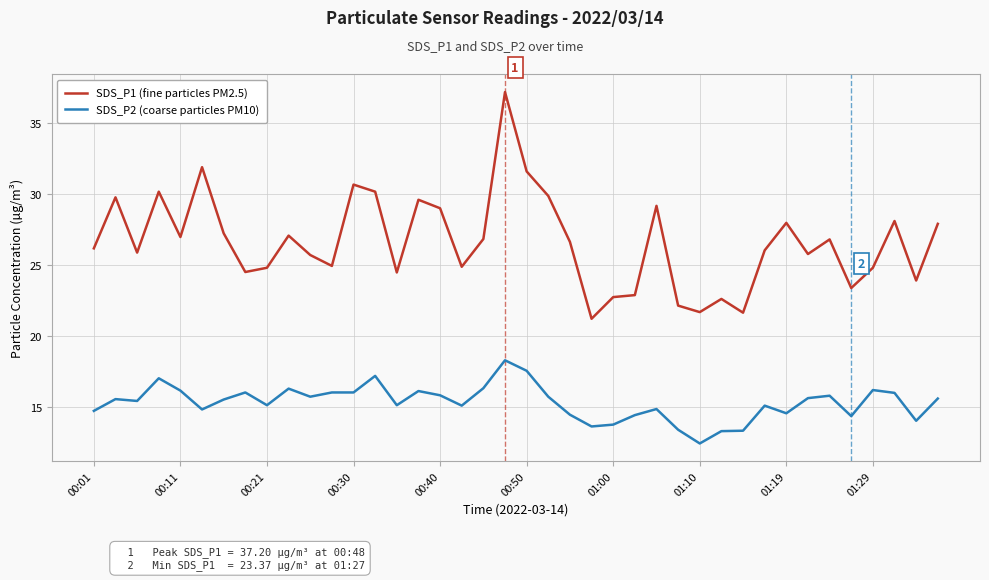

What is the minimum value shown in the chart?

12.4